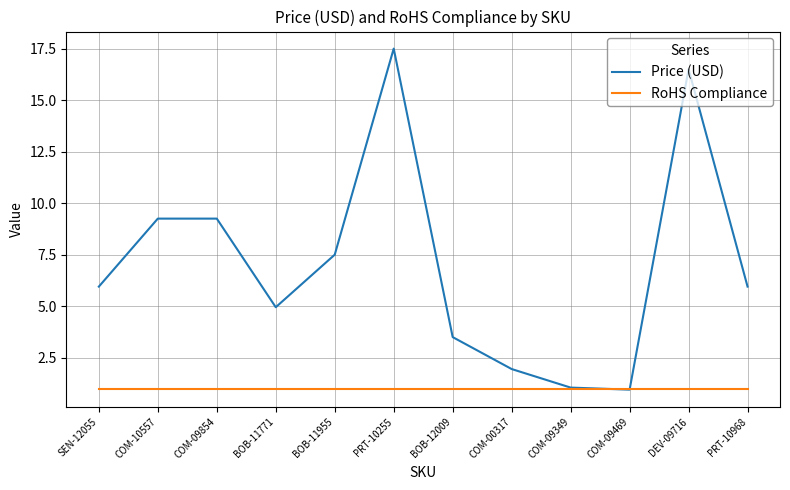

What is the sum of the RoHS Compliance values at SEN-12055 and COM-09349?

2.0